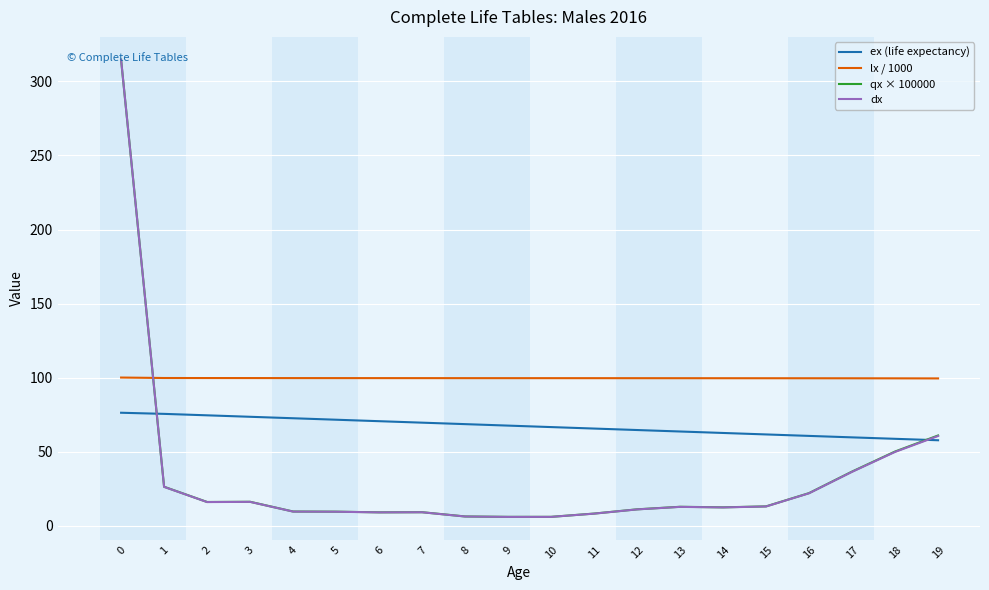

The lx / 1000 series shows 99.6 at 9. True or false?

True